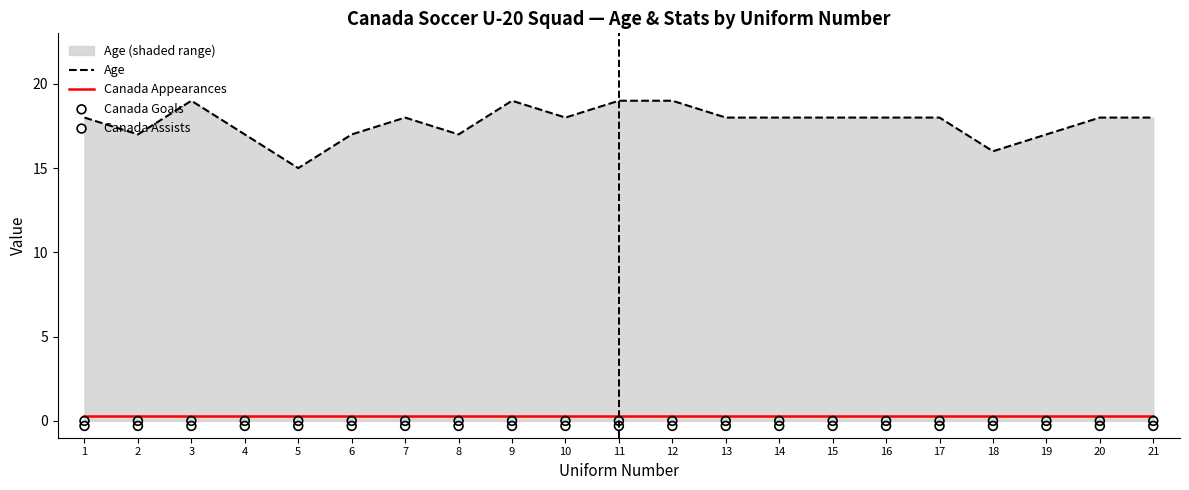

Is the value of Canada Assists at 9 greater than the value of Age at 18?

No